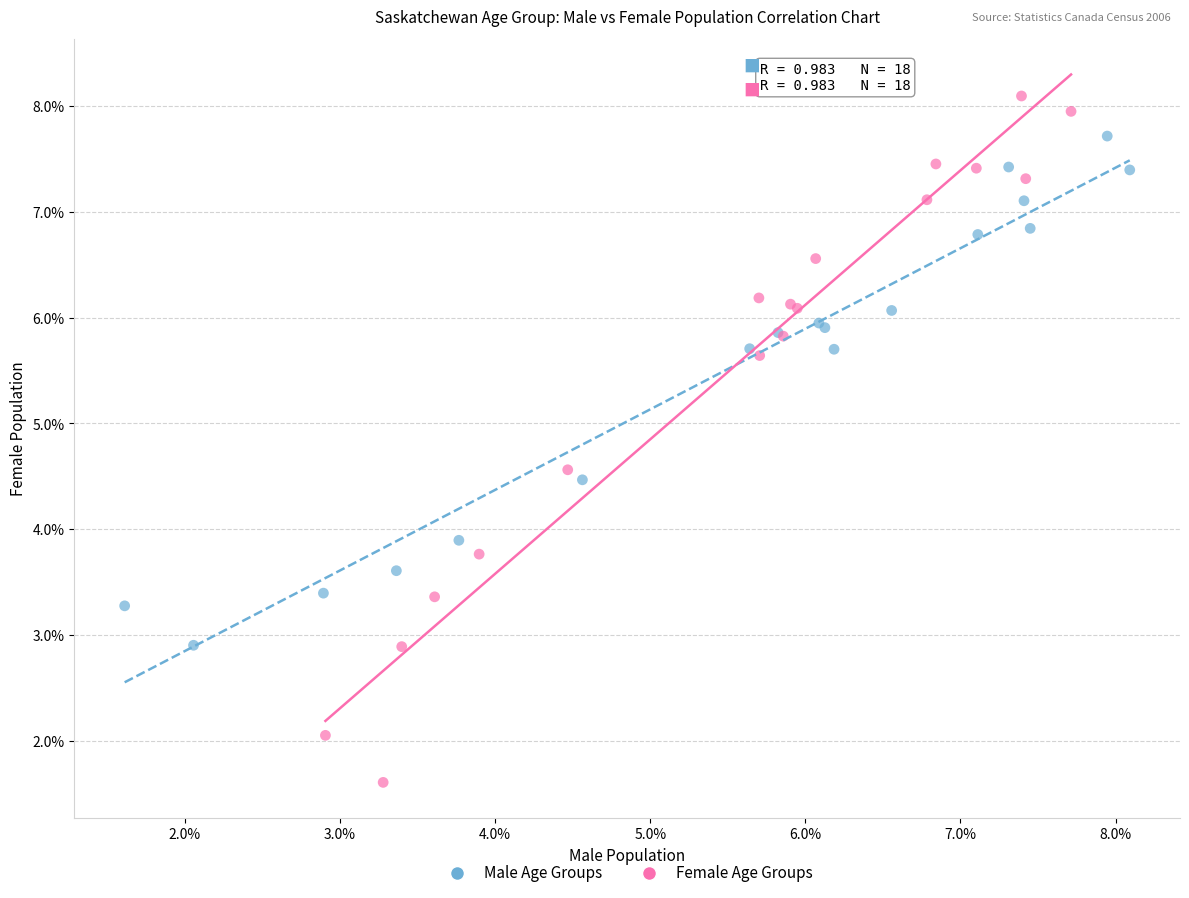

Which series contains the lowest Y value?

Female Age Groups